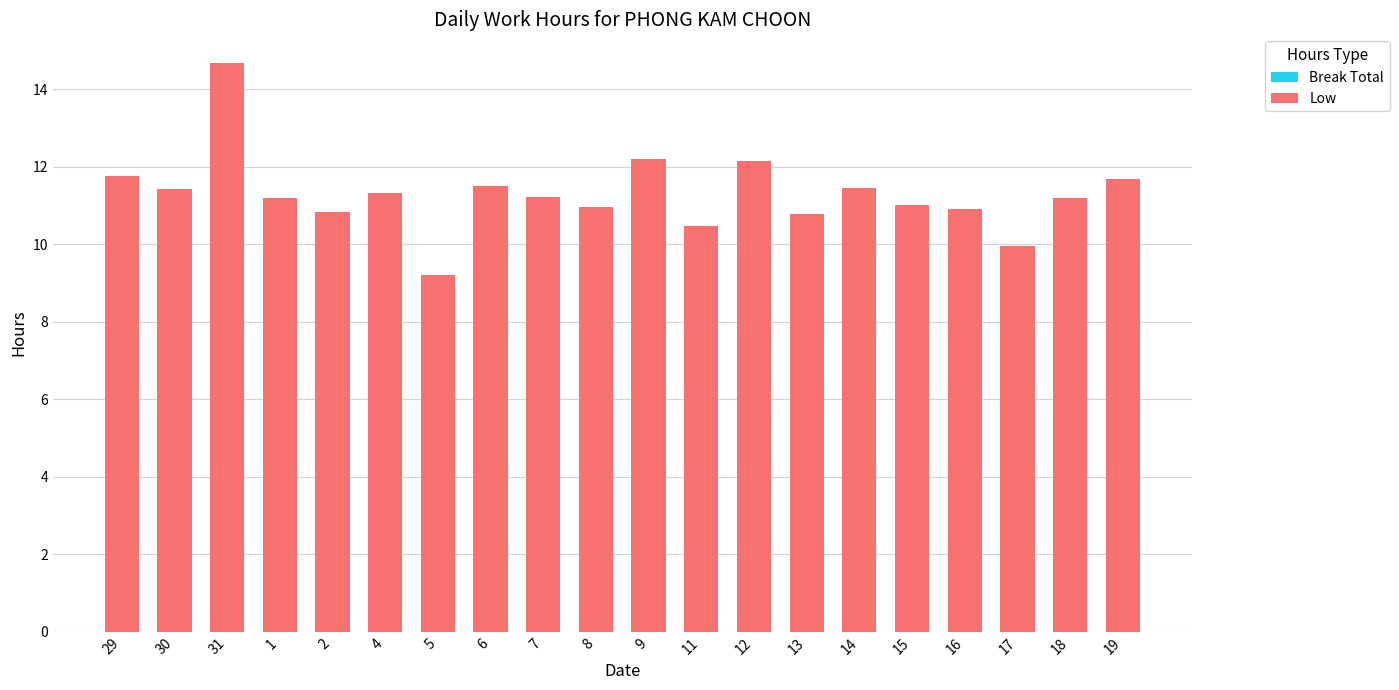

What is the approximate value at 29?

11.8